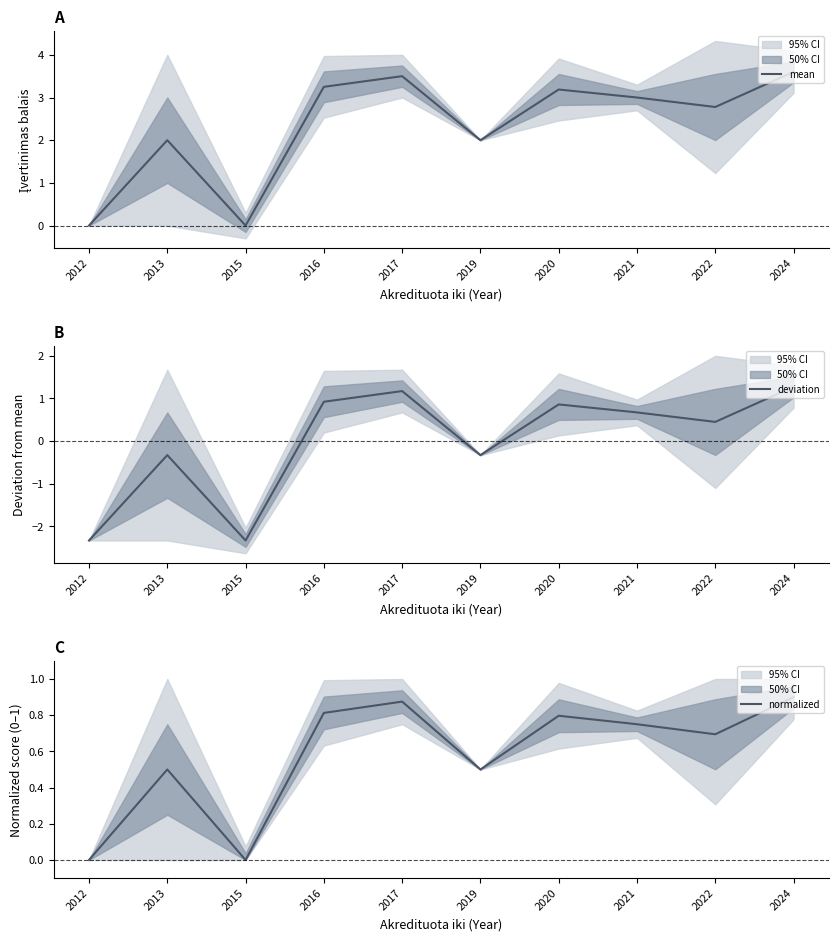

How many lines are shown in the chart?

3